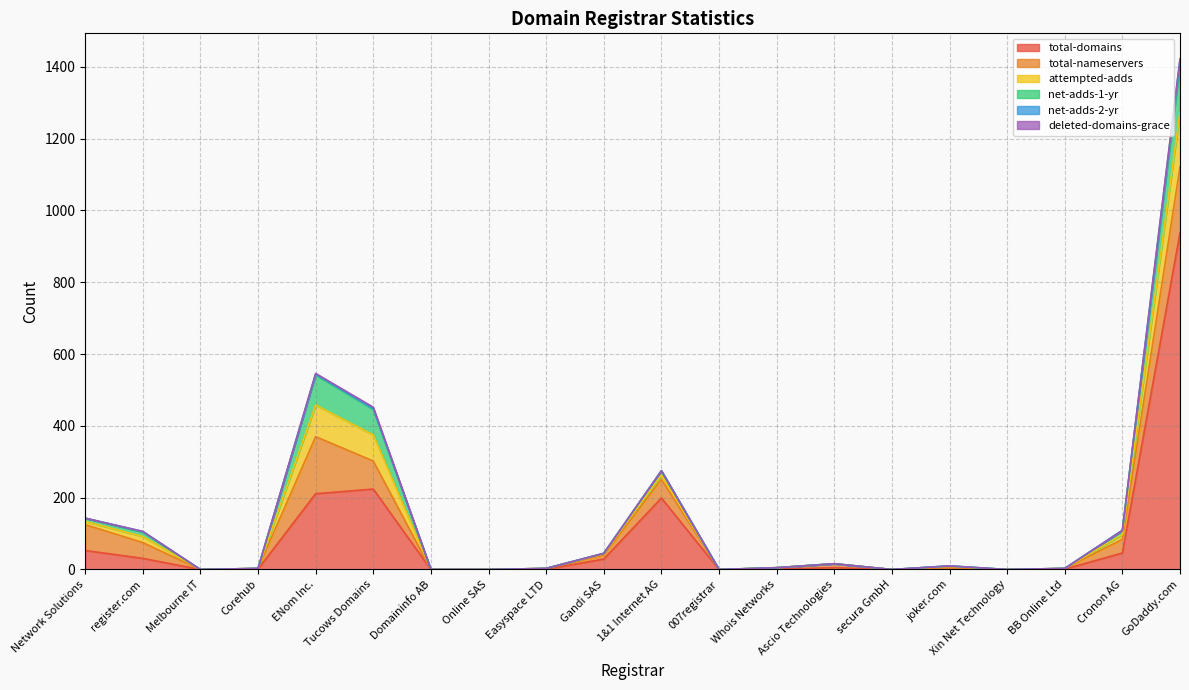

Which series has the largest total across all categories?

total-domains